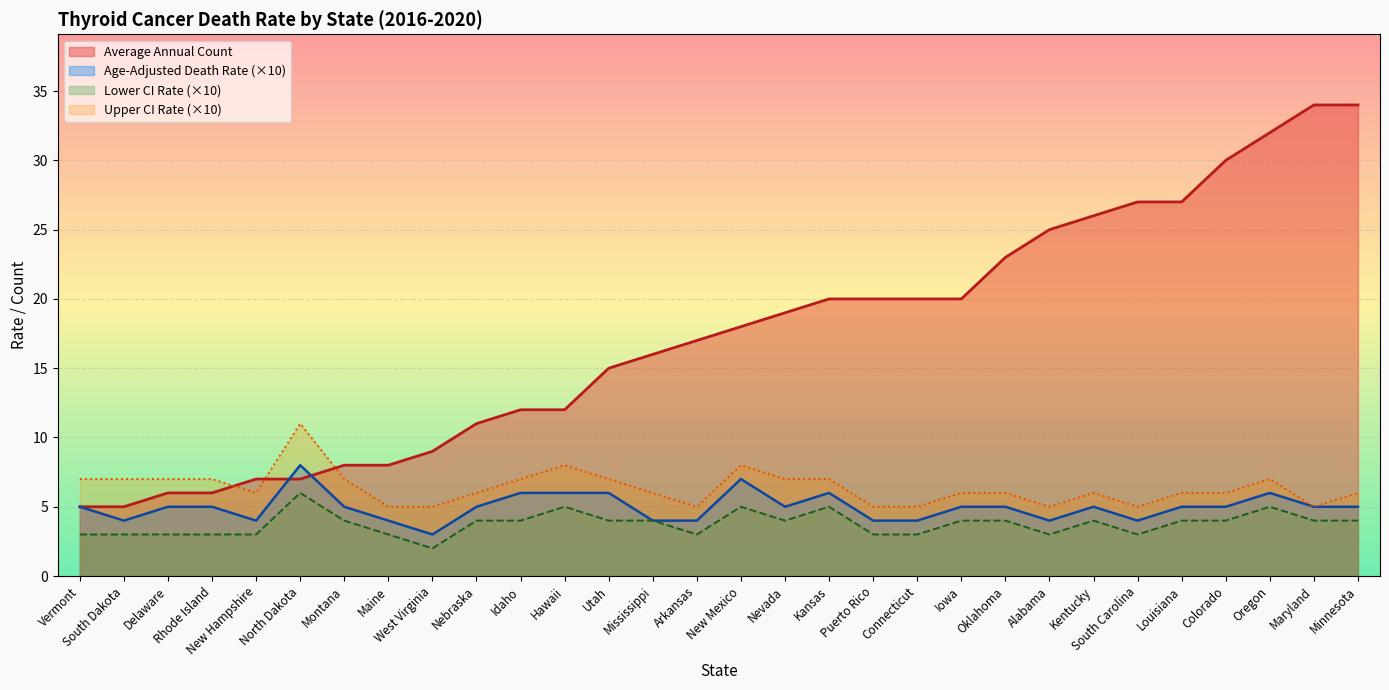

What is the label of the 26th point from the left?

Louisiana